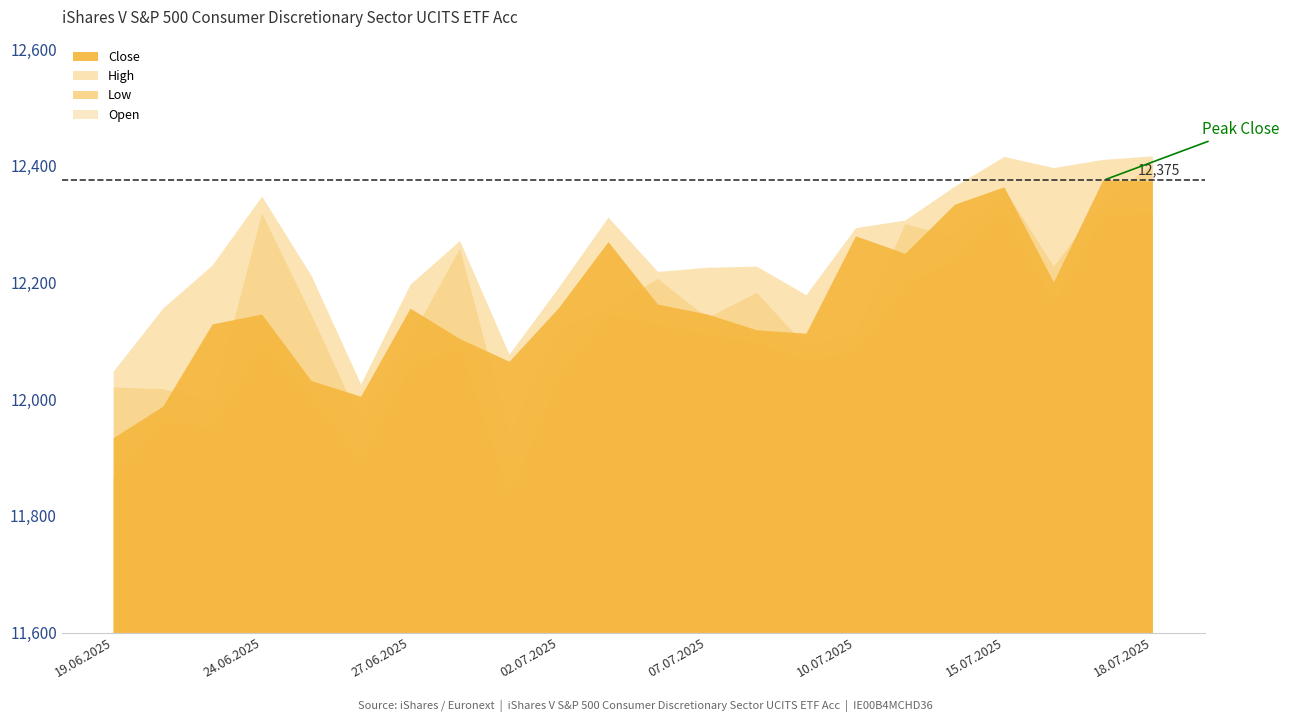

What is the sum of all High values?

269507